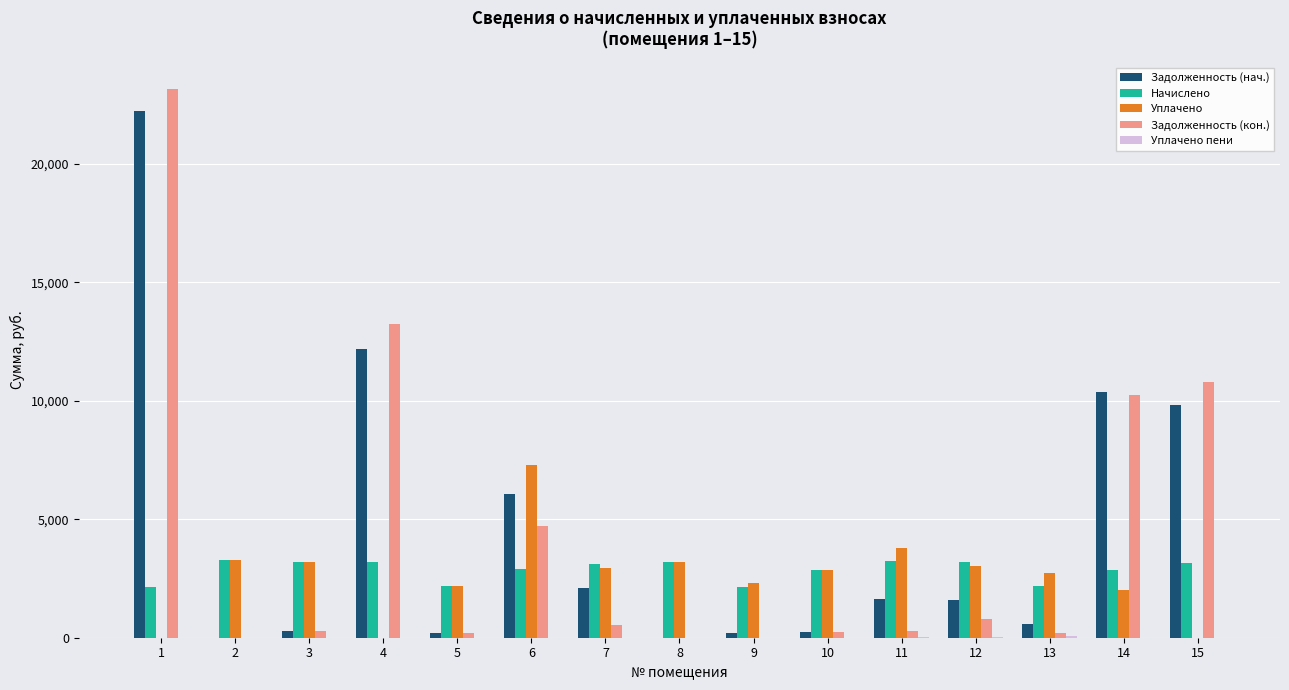

What is the approximate value of Задолженность (кон.) at 5?

180.9